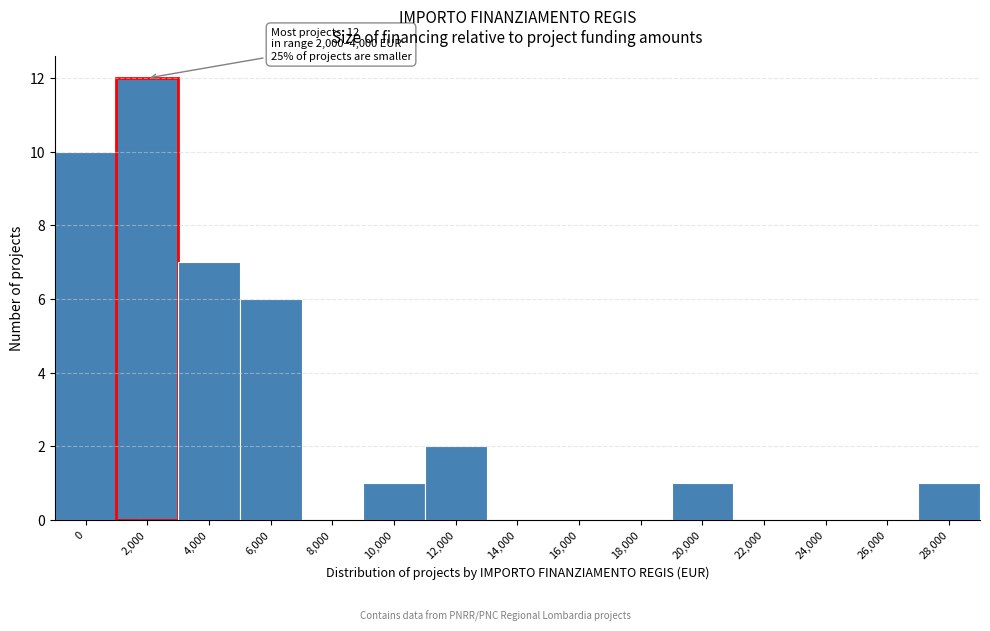

Reading right to left, transcribe all the data shown in this chart.

28,000=1	26,000=0	24,000=0	22,000=0	20,000=1	18,000=0	16,000=0	14,000=0	12,000=2	10,000=1	8,000=0	6,000=6	4,000=7	2,000=12	0=10